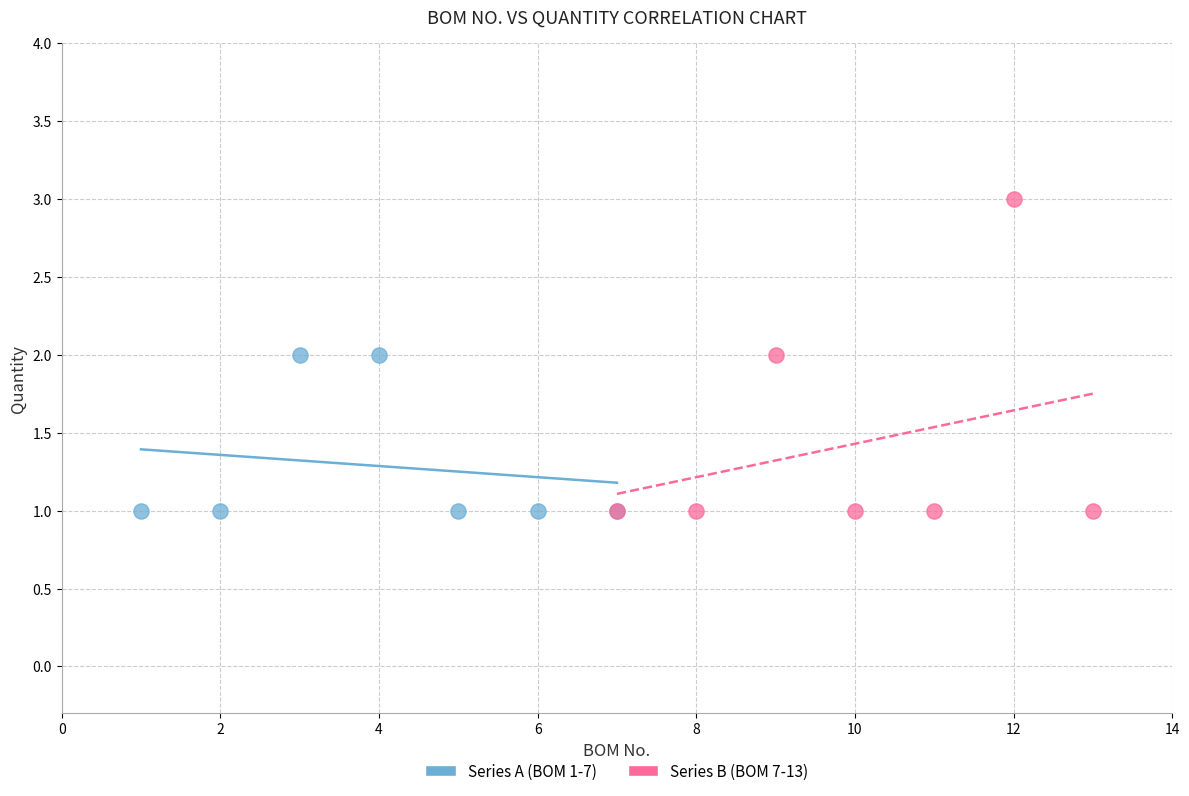

Which series contains the highest Y value?

Series B (BOM 7-13)